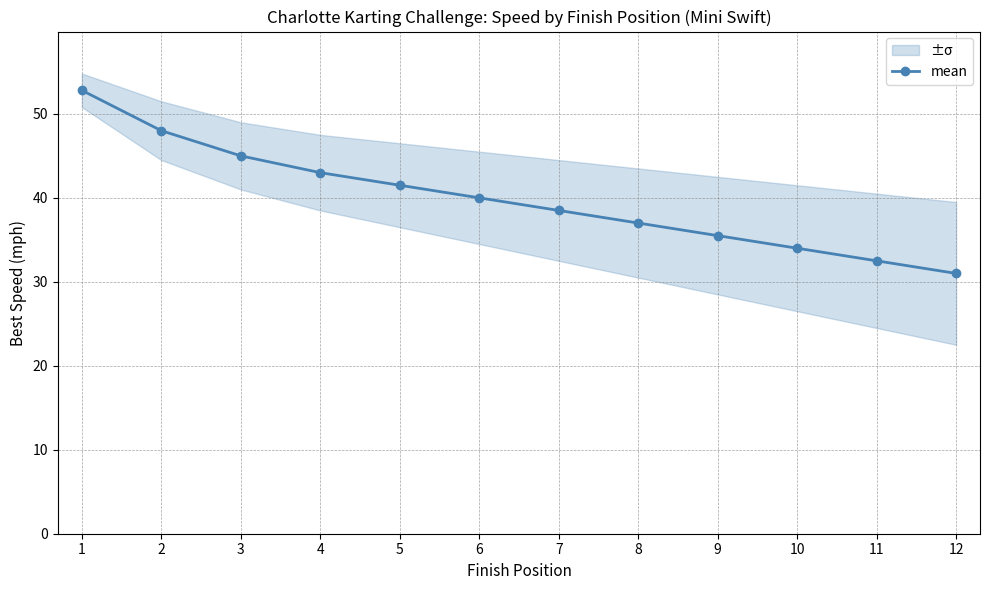

The value at 4 is 13.1. True or false?

False